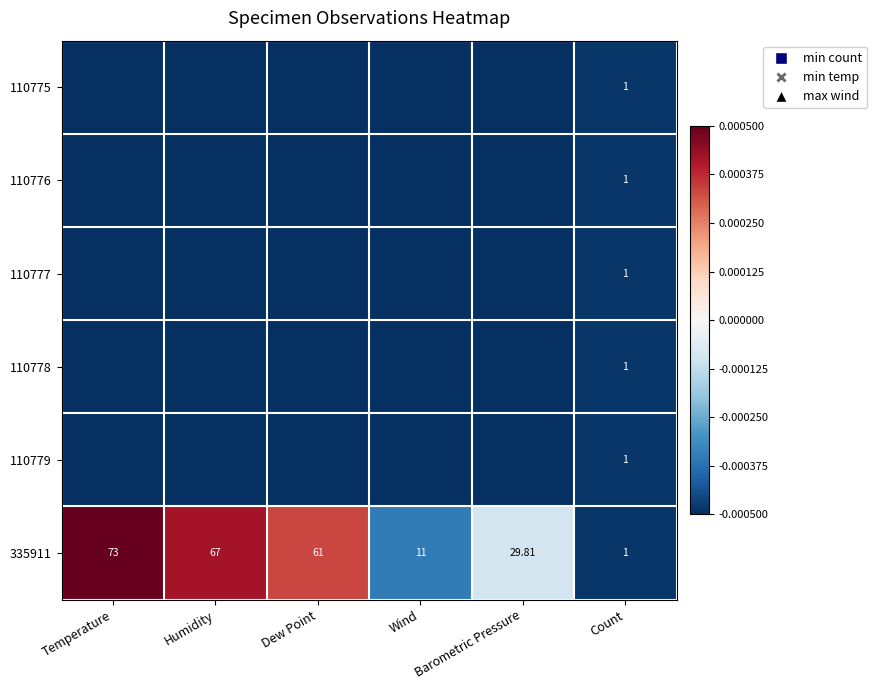

Which category has the lowest value in the 110779 series?

Temperature